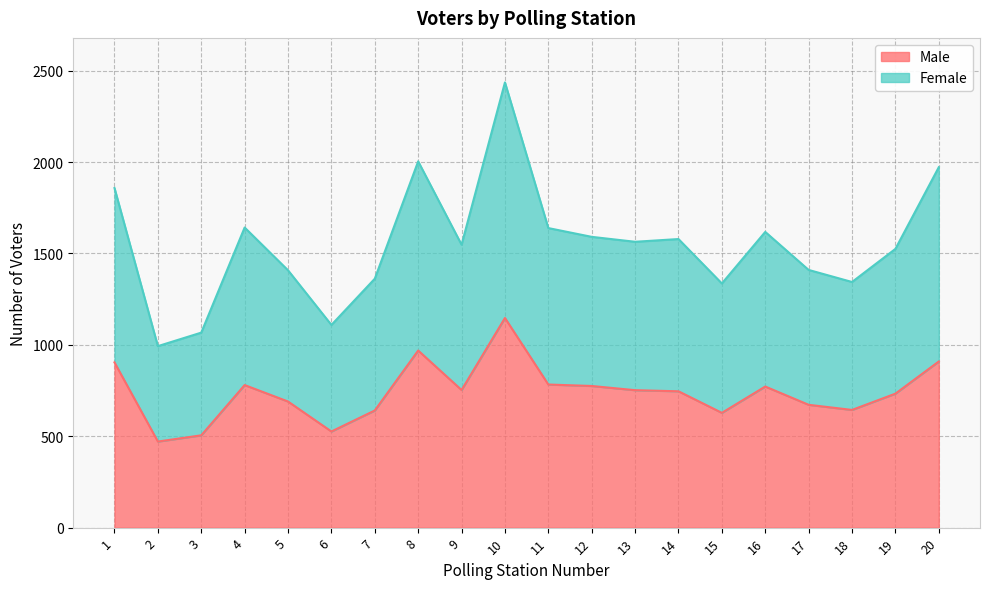

Which category has the lowest value across all series?

2